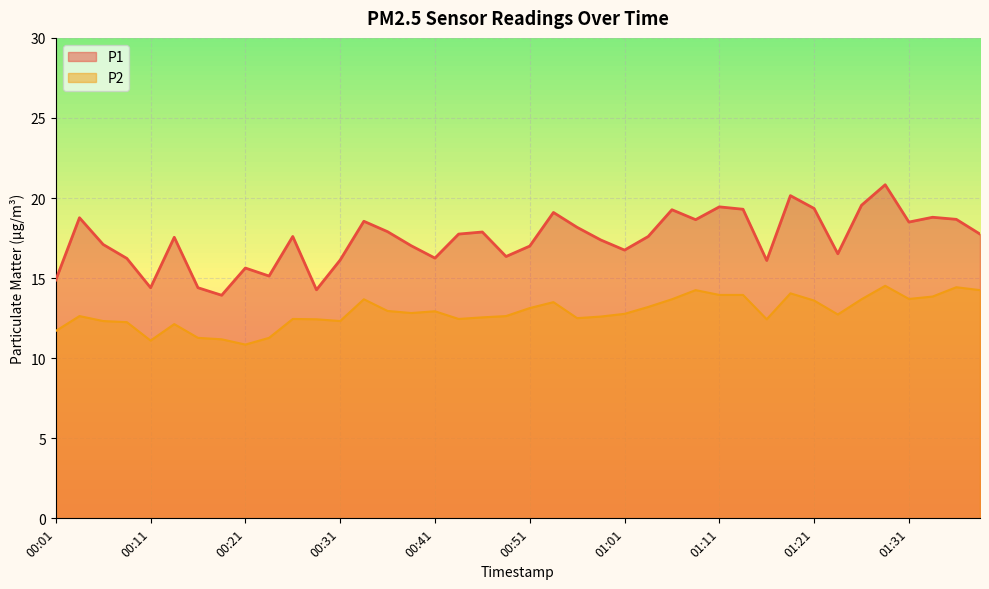

Which series has the widest spread of values?

P1